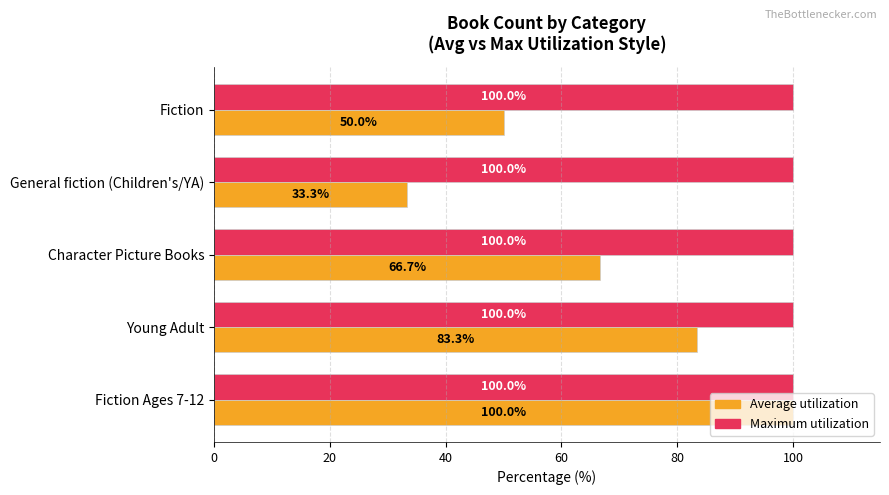

Is the value of Maximum utilization at Young Adult greater than the value of Average utilization at Young Adult?

Yes